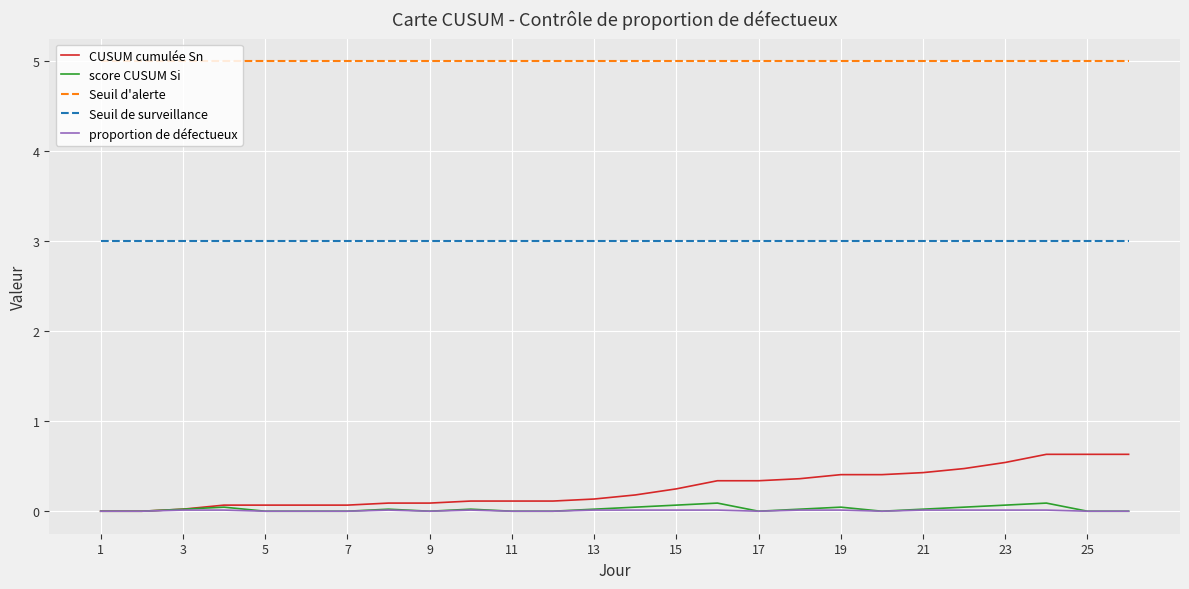

What is the maximum value shown in the chart?

5.0